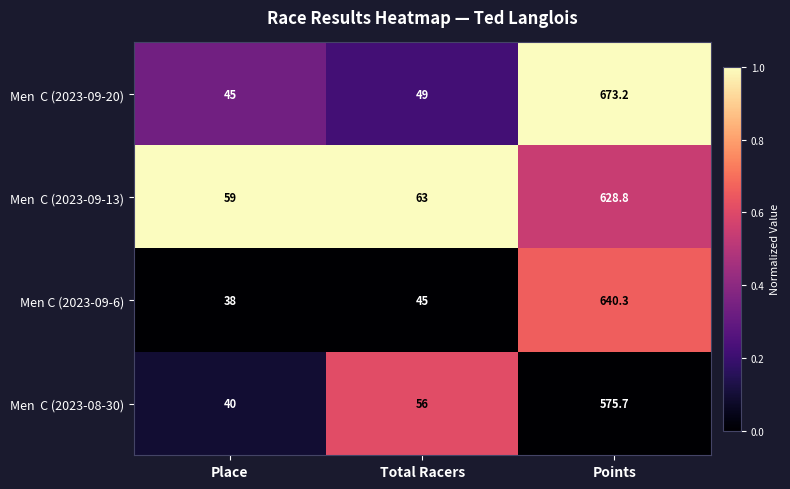

Where is Men C (2023-09-6) nearest to the value 339?

Total Racers